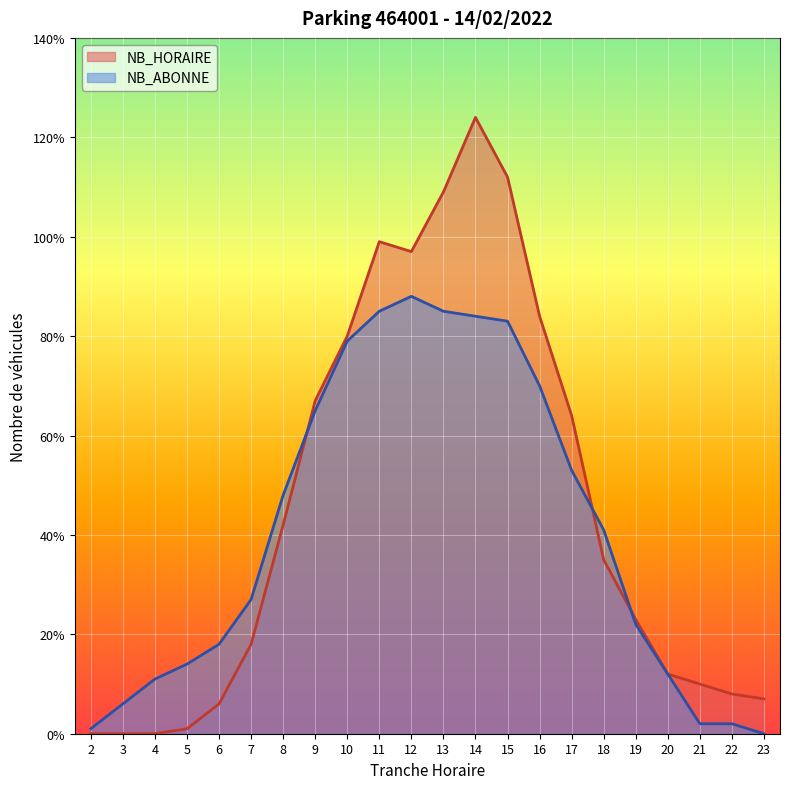

At which category does NB_ABONNE reach its first local peak?

12